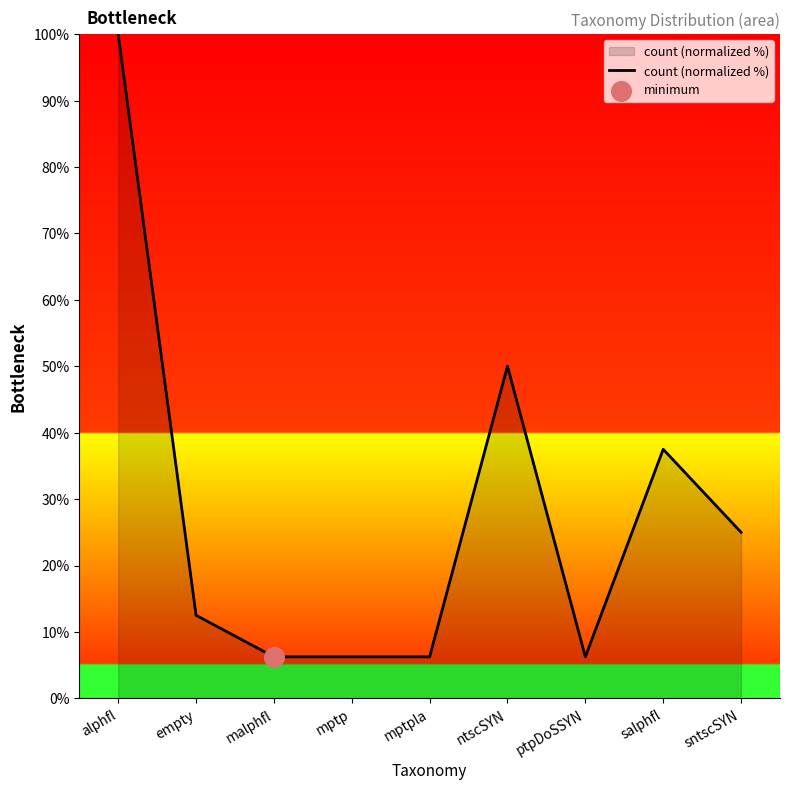

Approximately how many times larger is the value at alphfl compared to sntscSYN?

4.0